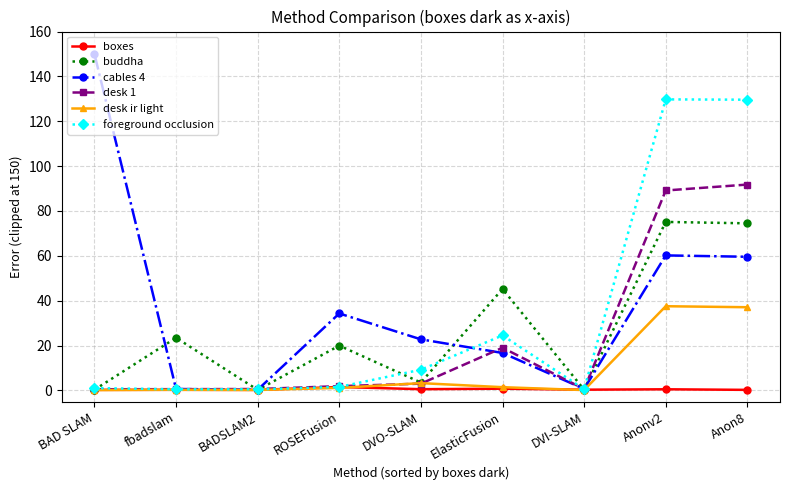

List the series in order of their peak value, lowest first.

boxes, desk ir light, buddha, desk 1, foreground occlusion, cables 4